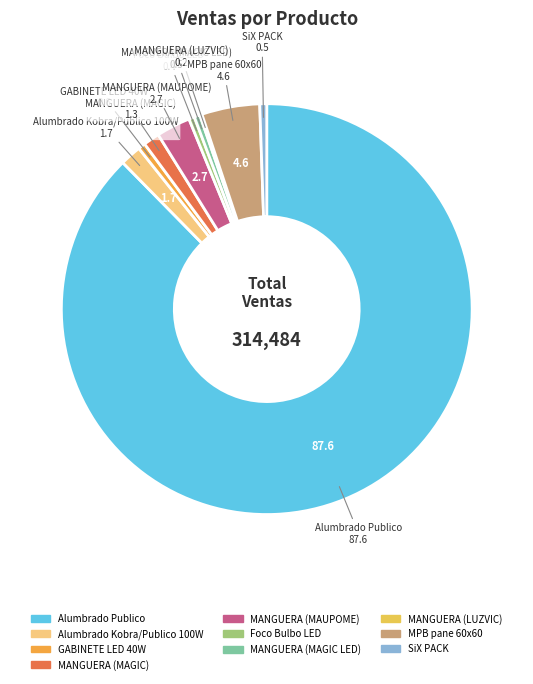

Which slice is the largest?

Alumbrado Publico